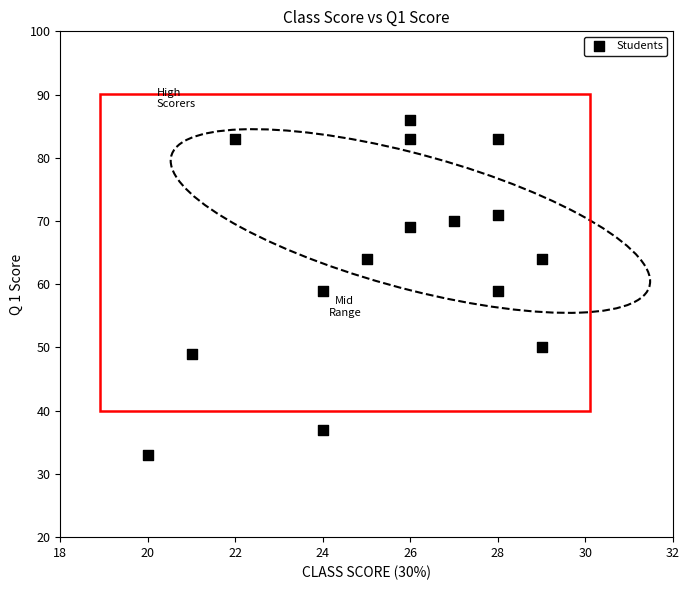

What is the range of X values (max minus min)?

9